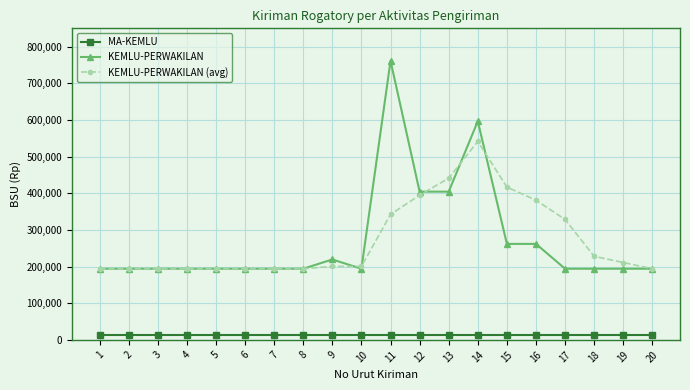

Which series has the largest range (max minus min)?

KEMLU-PERWAKILAN